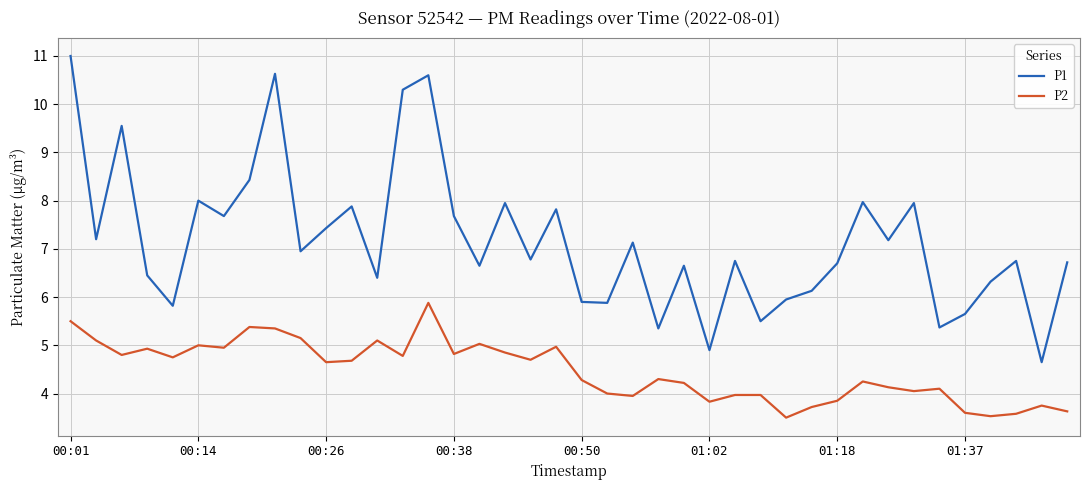

What is the minimum value shown in the chart?

3.5